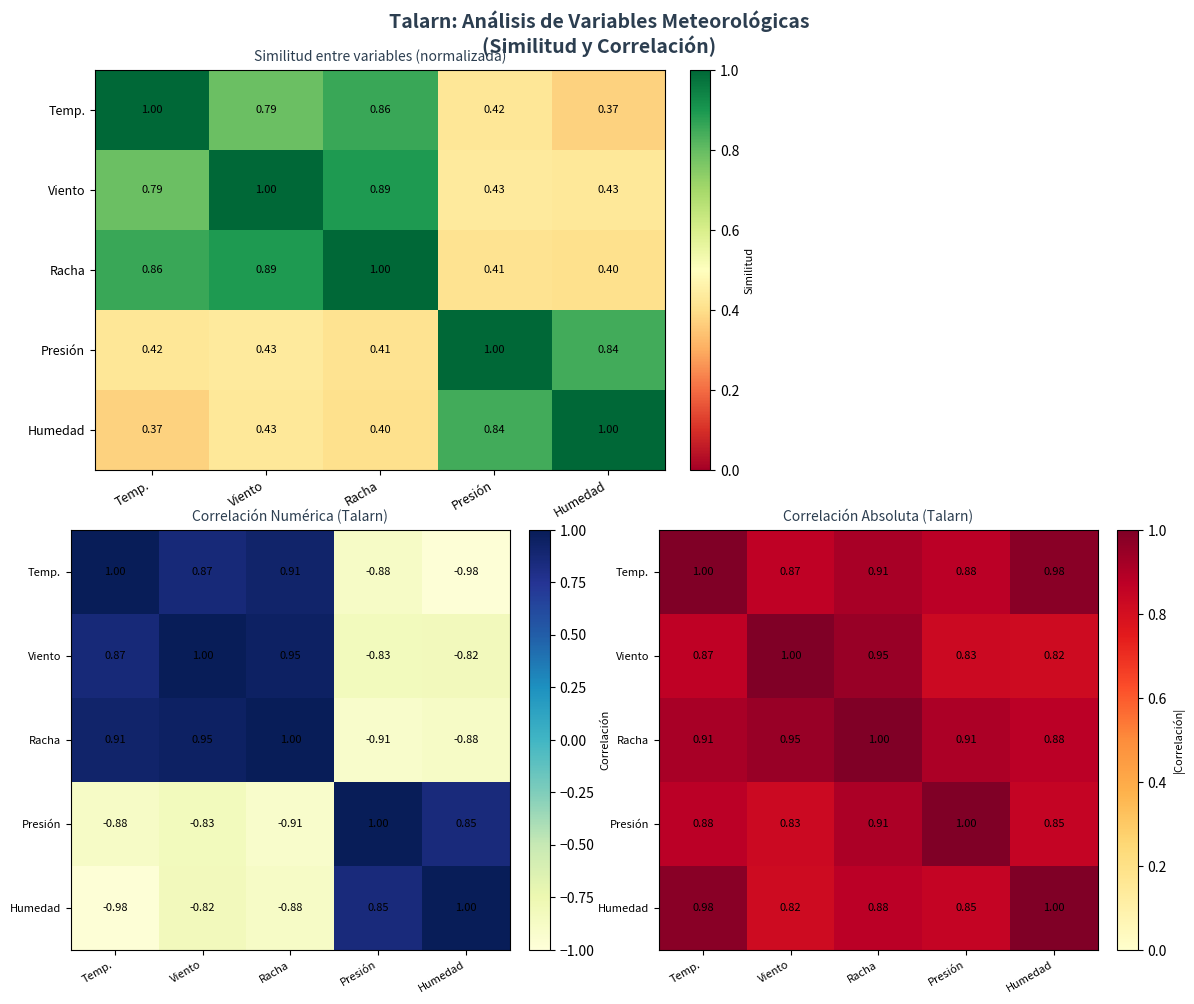

Between Racha and Humedad, which is larger?

Humedad